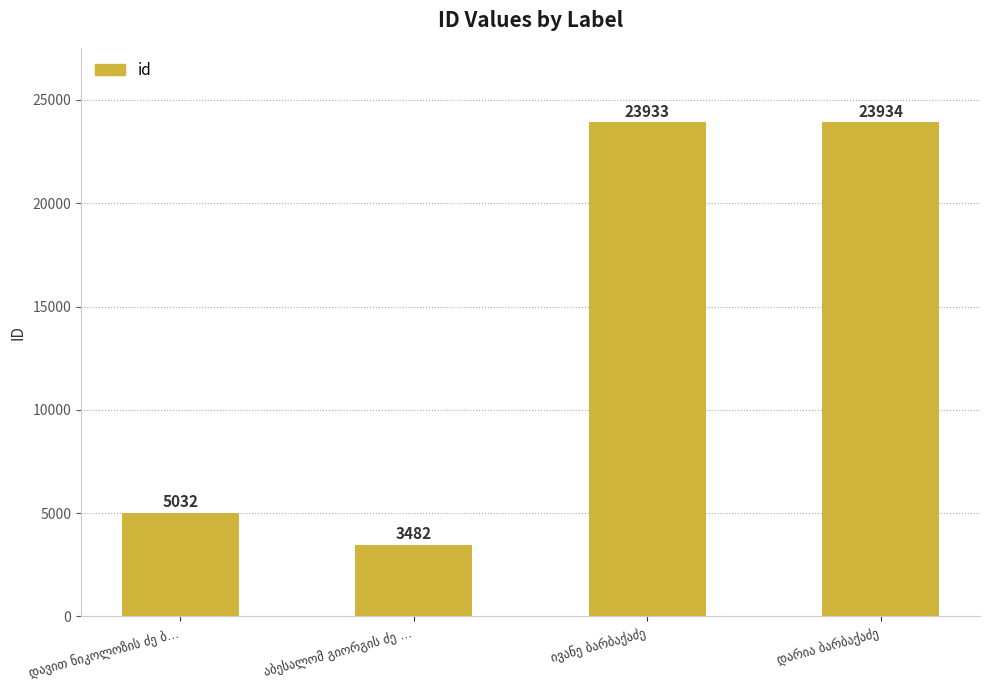

What is the sum of all values?

56381